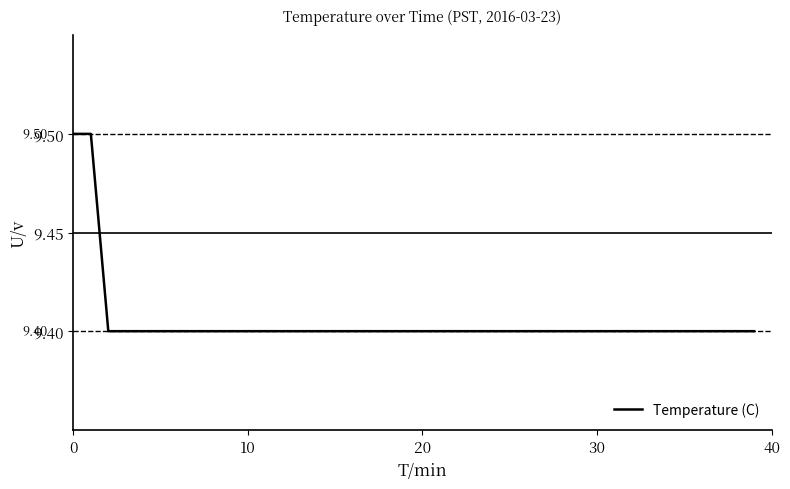

Reading left to right, transcribe all the data shown in this chart.

9.5	9.5	9.4	9.4	9.4	9.4	9.4	9.4	9.4	9.4	9.4	9.4	9.4	9.4	9.4	9.4	9.4	9.4	9.4	9.4	9.4	9.4	9.4	9.4	9.4	9.4	9.4	9.4	9.4	9.4	9.4	9.4	9.4	9.4	9.4	9.4	9.4	9.4	9.4	9.4